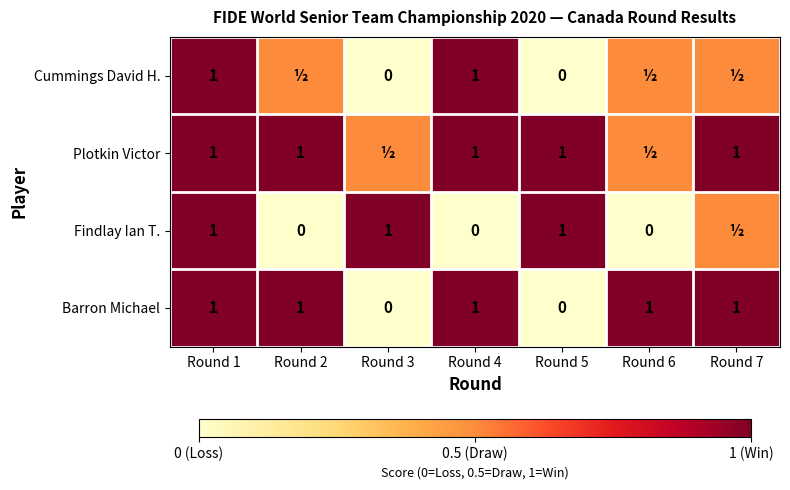

What is the sum of all Barron Michael values?

5.0